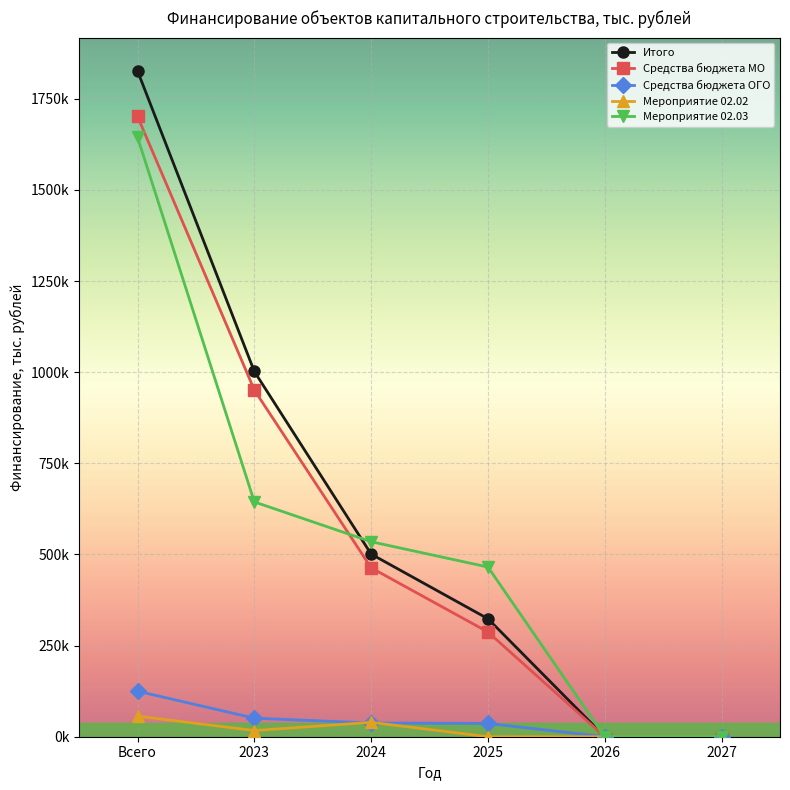

True or false: Мероприятие 02.03 and Итого intersect in this chart.

True